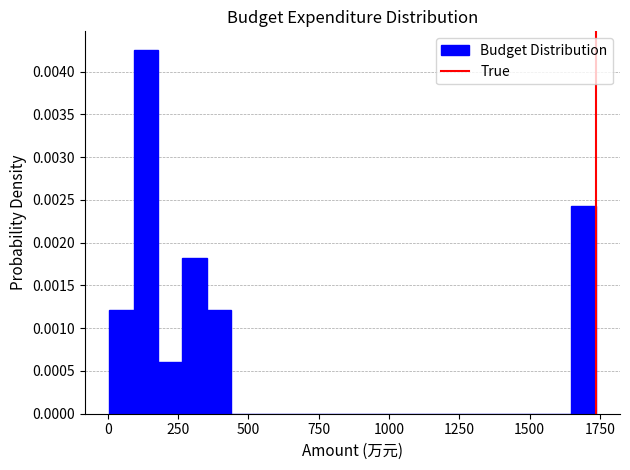

Read against the x-axis, roughly where is the centre of the tallest bar?

150